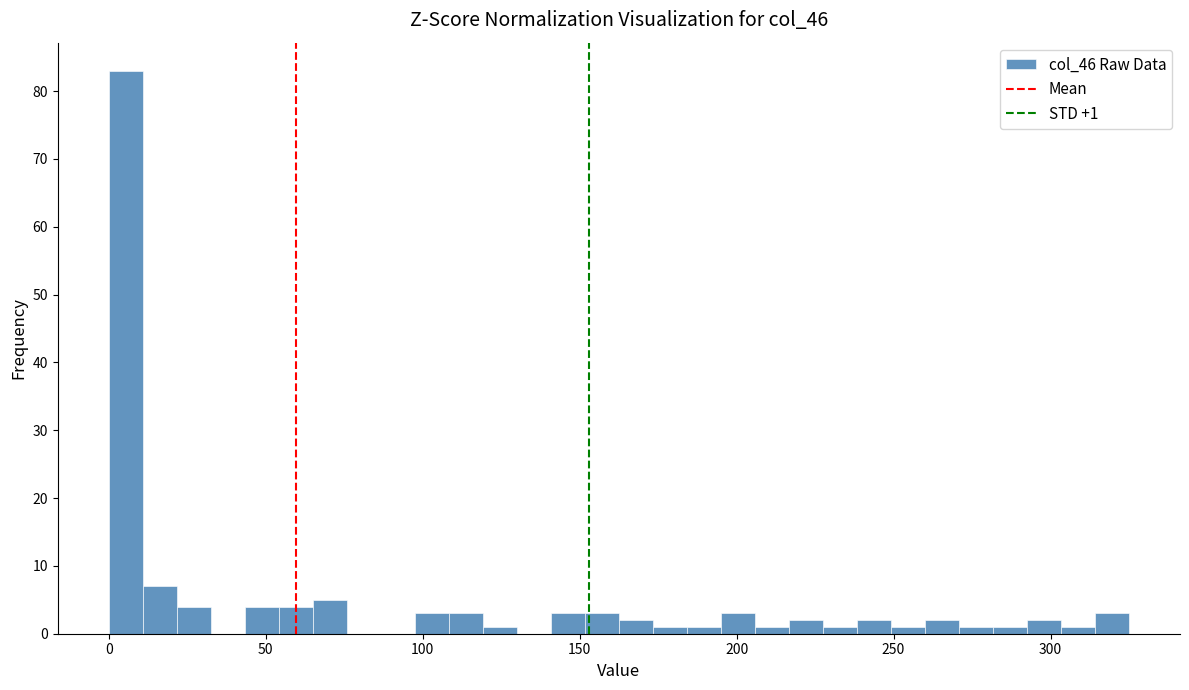

Around what value on the x-axis is the tallest bar? Give the approximate position of its centre, as read against the axis.

5